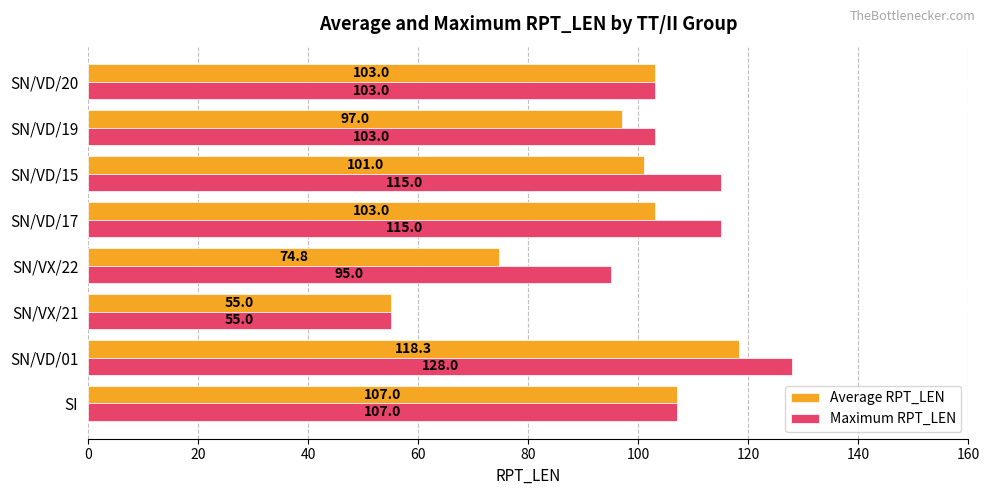

Which category has the highest value across all series?

SN/VD/01